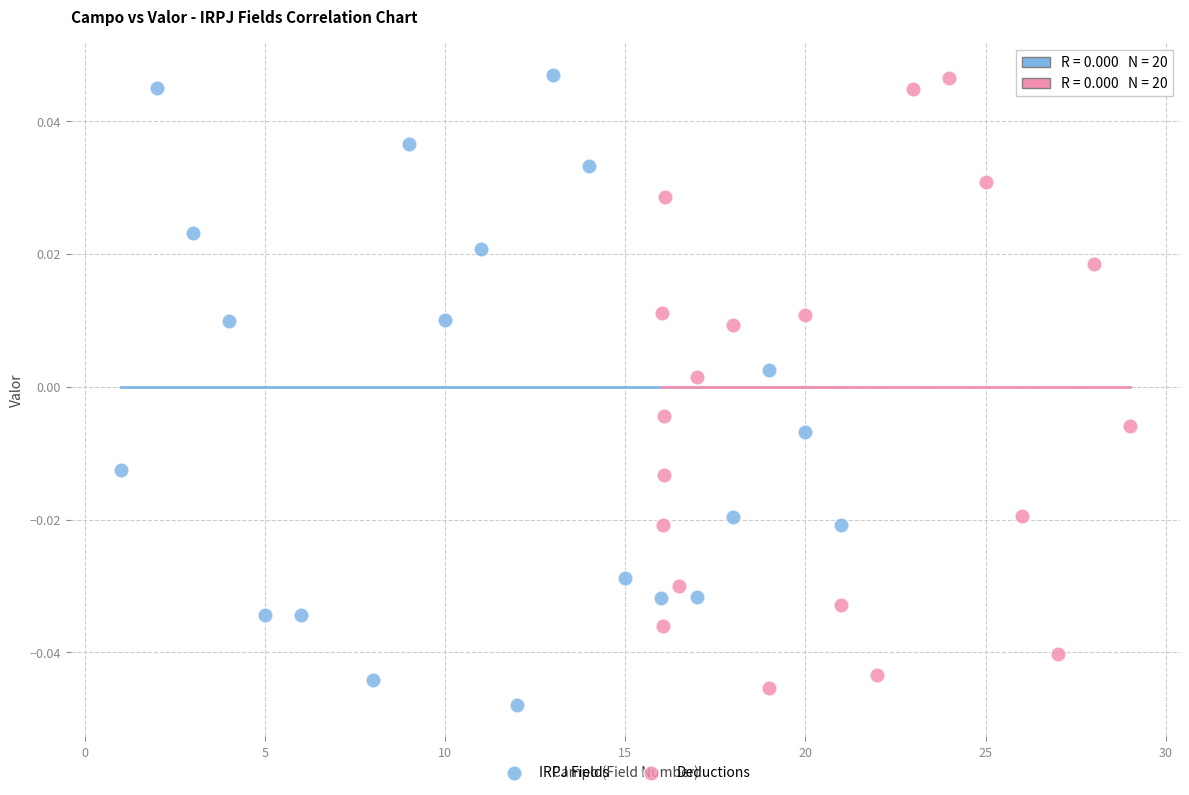

What are all the series names shown in the legend?

IRPJ Fields, Deductions